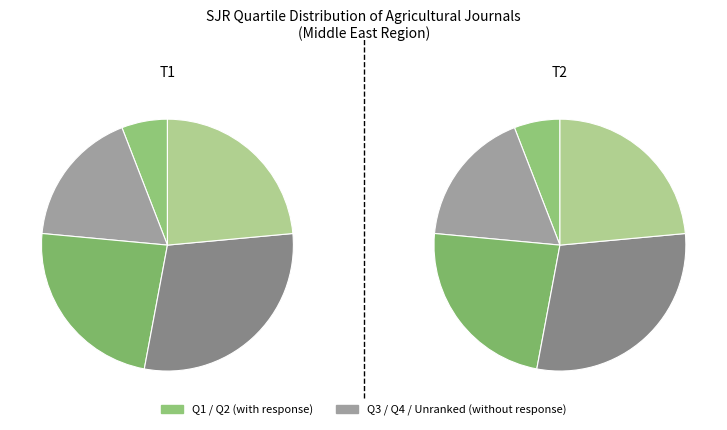

To the nearest percent, what is the difference between the Q1 and Q3 slice percentages?

18%